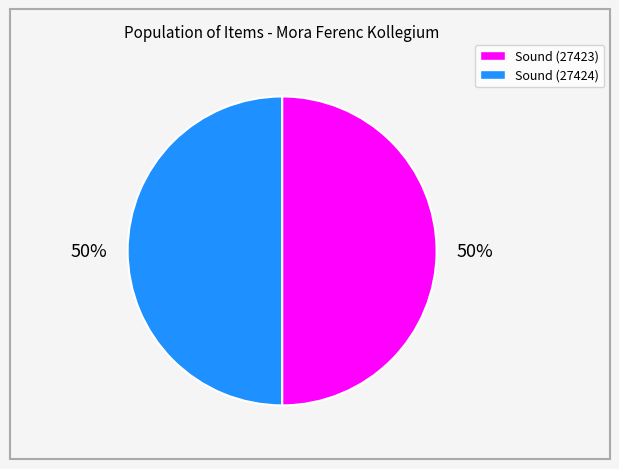

How many segments does this pie chart have?

2